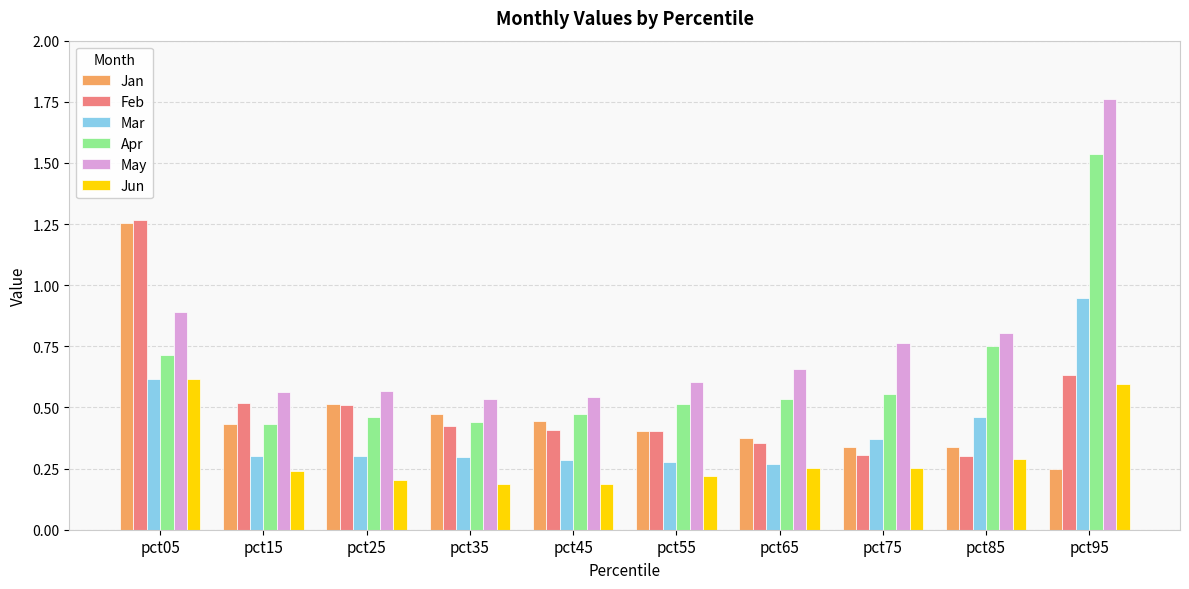

The Feb series shows 0.5 at pct25. True or false?

True